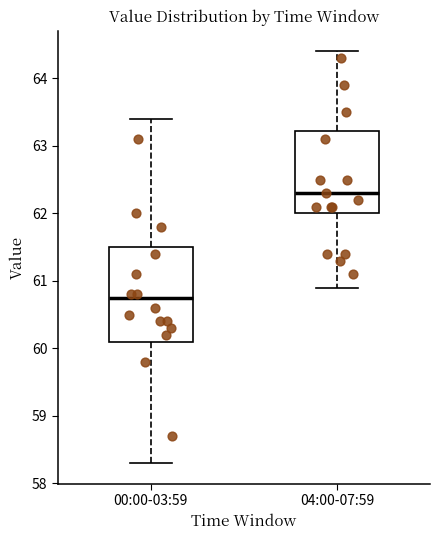

Reading left to right, transcribe this box plot: for each box, give where its median line is, the range the box spans, and where its two whiskers end, as read against the y-axis. The values are not printed on the chart, so give them approximately, as read against the axis.

00:00-03:59: median 60.8, box 60.1 to 61.5, whiskers 58.3 to 63.4
04:00-07:59: median 62.3, box 62.0 to 63.2, whiskers 60.9 to 64.4